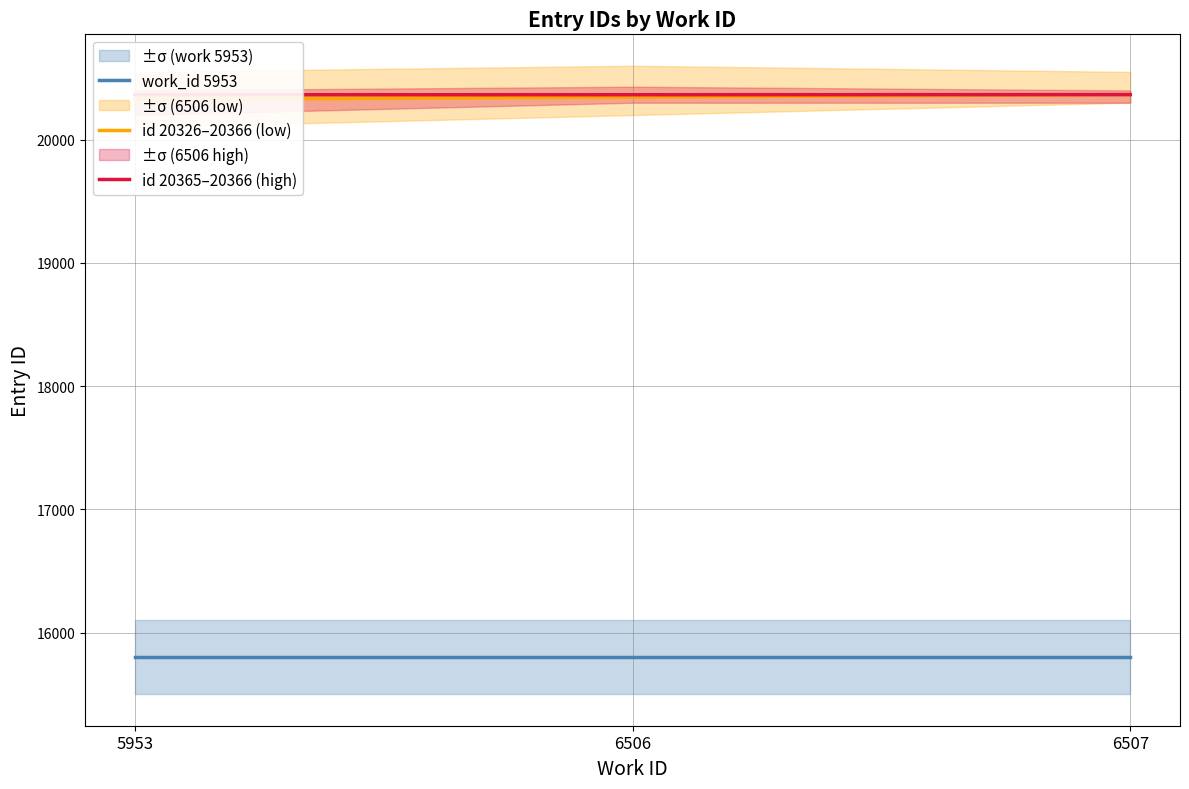

Reading left to right, list all the values displayed in this chart.

work_id 5953: 5953=15804	6506=15804	6507=15804
id 20326–20366 (low): 5953=20326	6506=20346	6507=20366
id 20365–20366 (high): 5953=20365	6506=20365	6507=20366